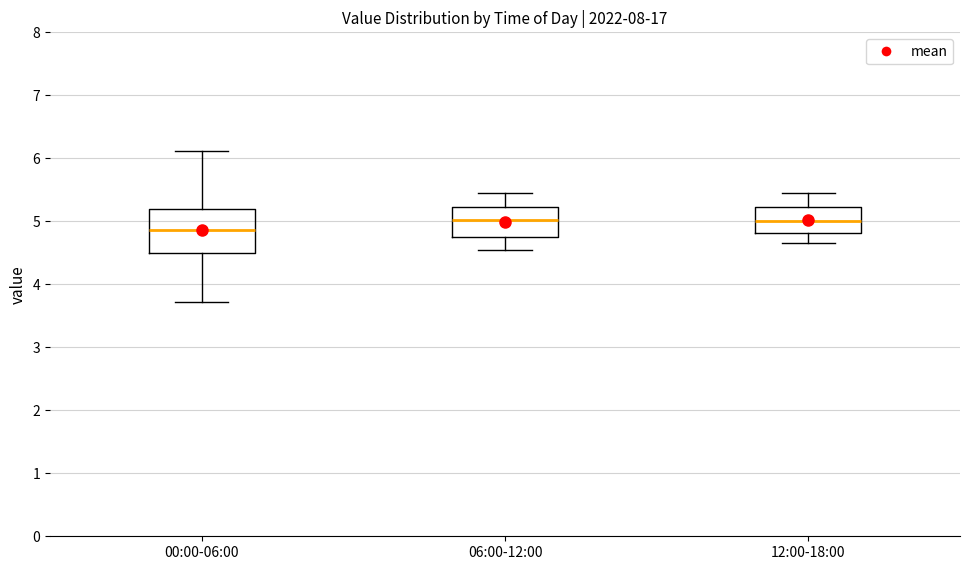

Where is the lower edge of the box for 06:00-12:00 on the y-axis? The values are not printed on the chart, so give them approximately, as read against the axis.

4.7